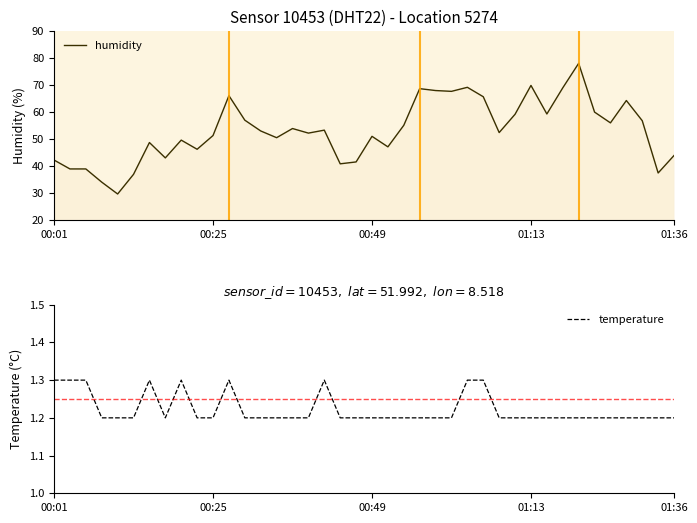

Which category has the lowest value across all series?

01:13